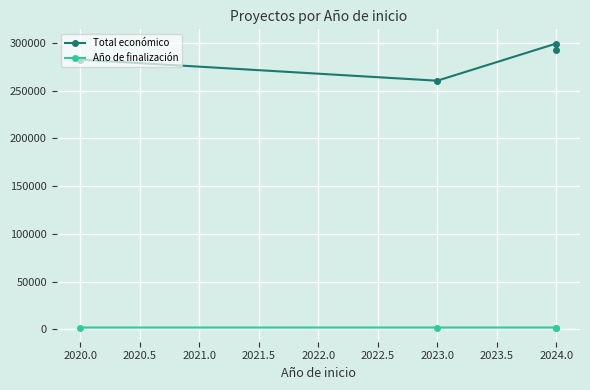

Reading left to right, extract all data points from this chart.

Total económico: 282464	260426	299342	292495
Año de finalización: 2024	2025	2025	2025